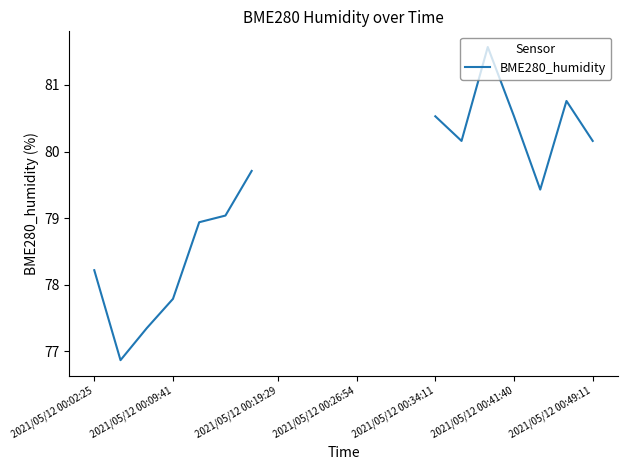

True or false: the data shows 112.7 at 2021/05/12 00:02:25.

False